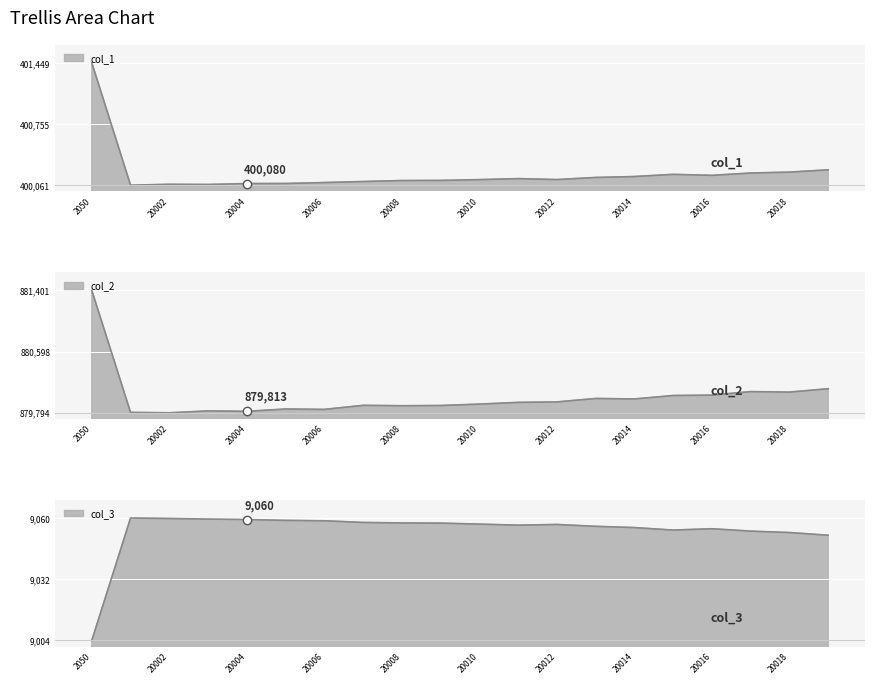

Rank the categories by col_1 value from highest to lowest.

2050, 20019, 20018, 20017, 20015, 20016, 20014, 20013, 20011, 20012, 20010, 20009, 20008, 20007, 20006, 20005, 20004, 20002, 20003, 20001